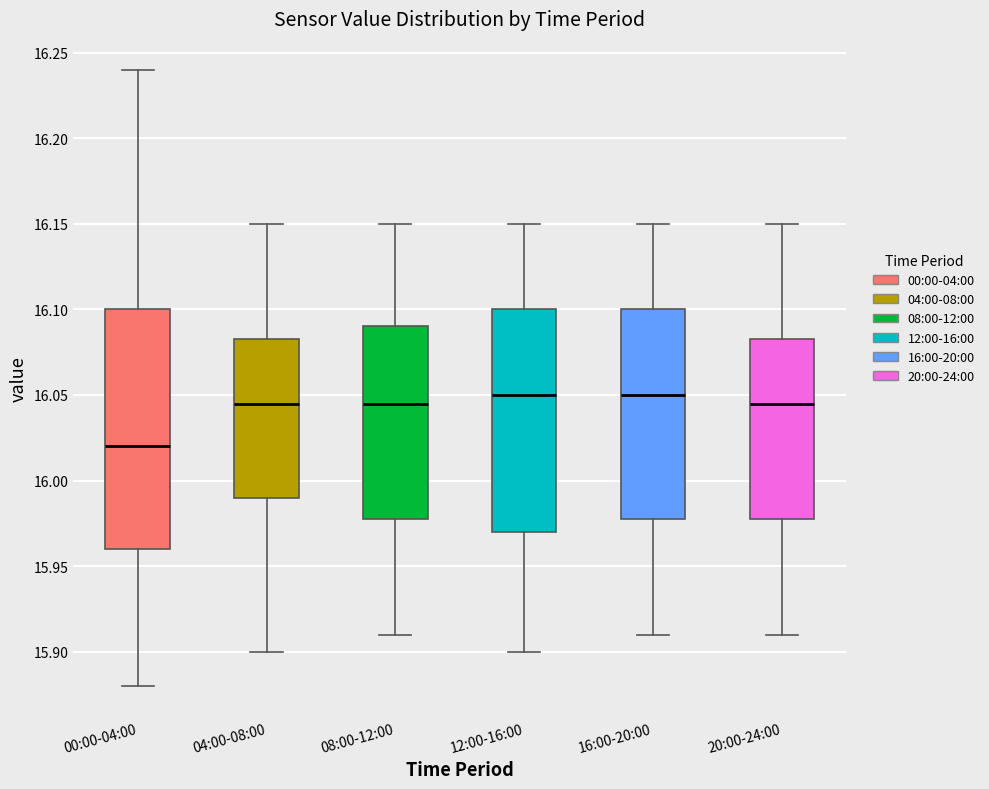

Which box has the lowest median line?

00:00-04:00